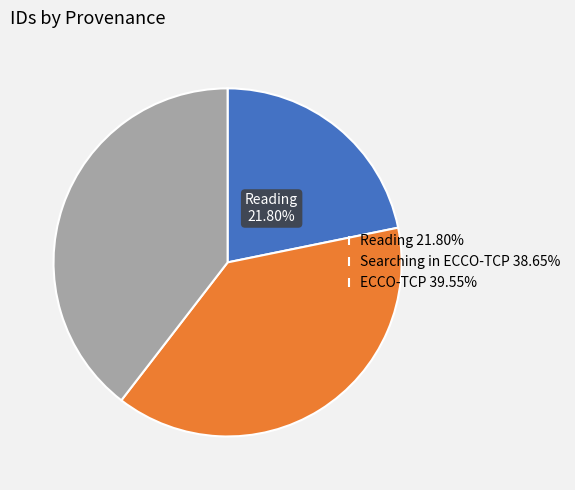

Approximately how many times larger is the value at ECCO-TCP compared to Searching in ECCO-TCP?

1.0